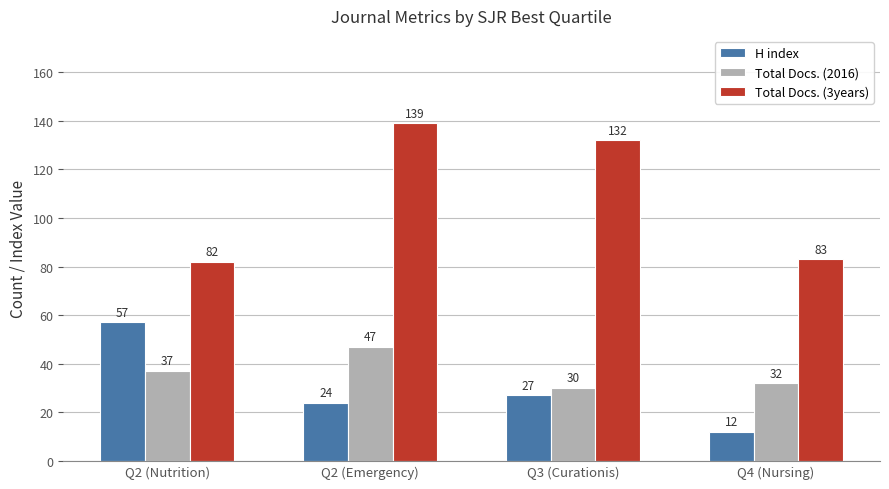

What is the sum of the Total Docs. (2016) values at Q2 (Nutrition) and Q4 (Nursing)?

69